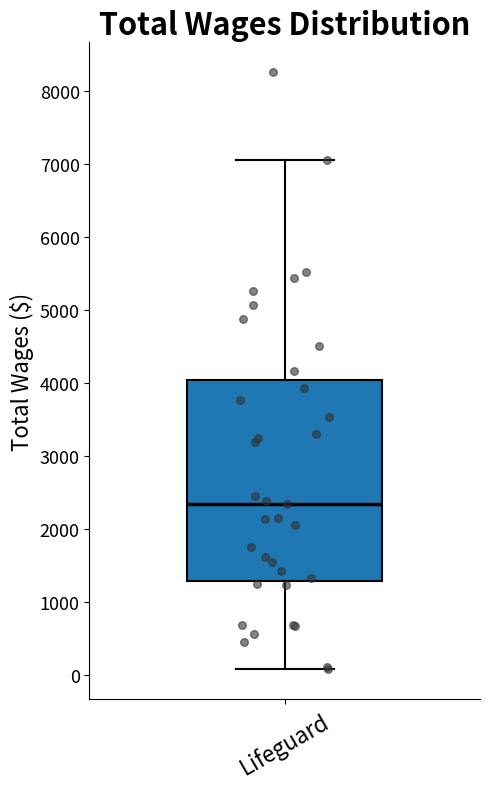

Where is the lower edge of the box for Lifeguard on the y-axis? The values are not printed on the chart, so give them approximately, as read against the axis.

1300